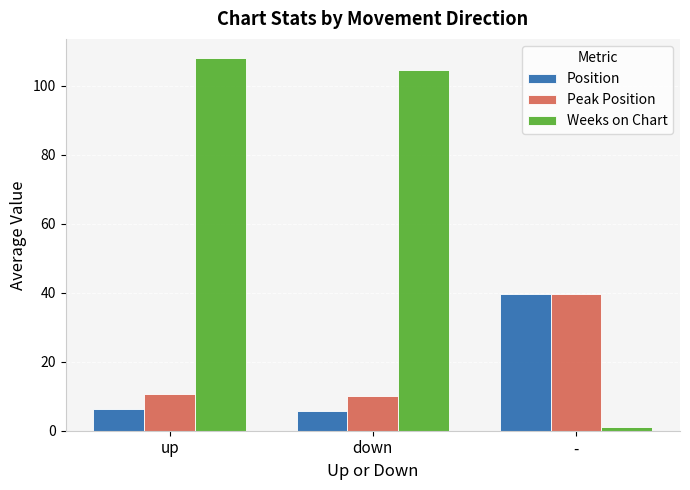

Which series has the largest total across all categories?

Weeks on Chart